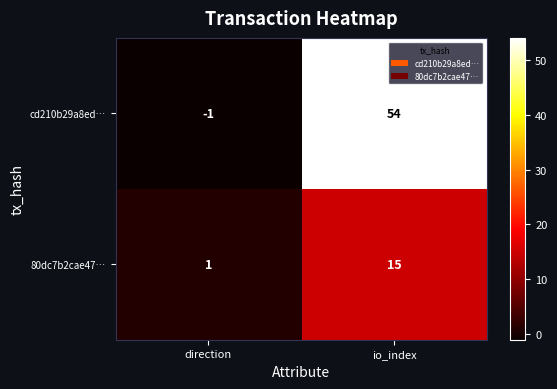

What is the difference between the maximum and minimum values in the 80dc7b2cae47… series?

14